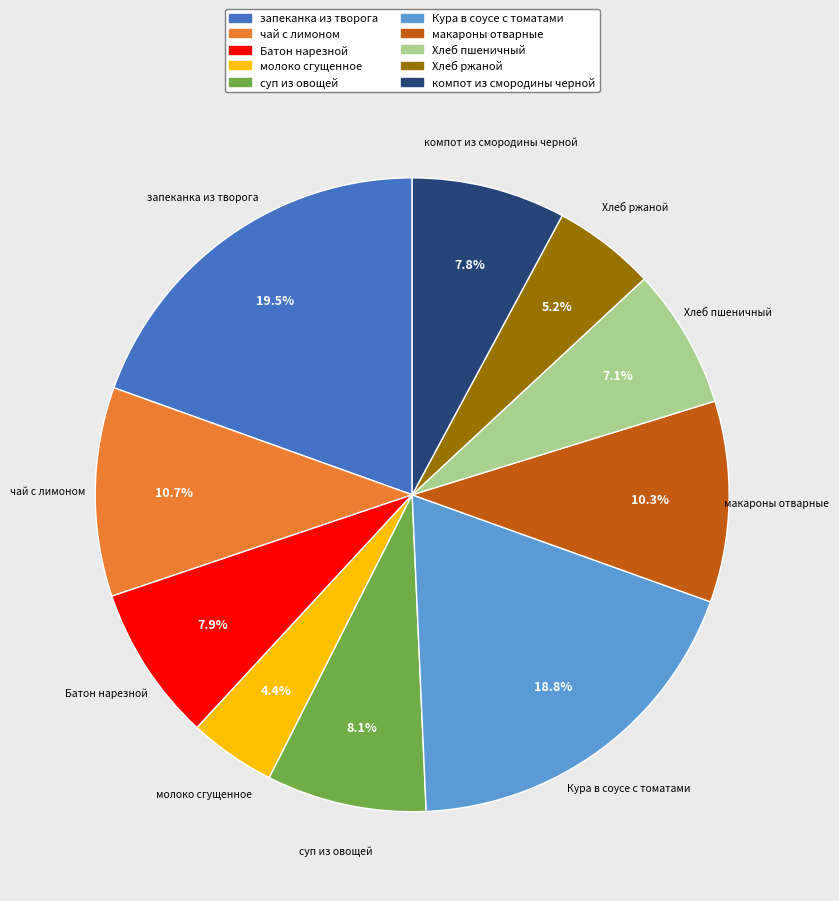

Do запеканка из творога and макароны отварные together represent more than half of the pie?

No